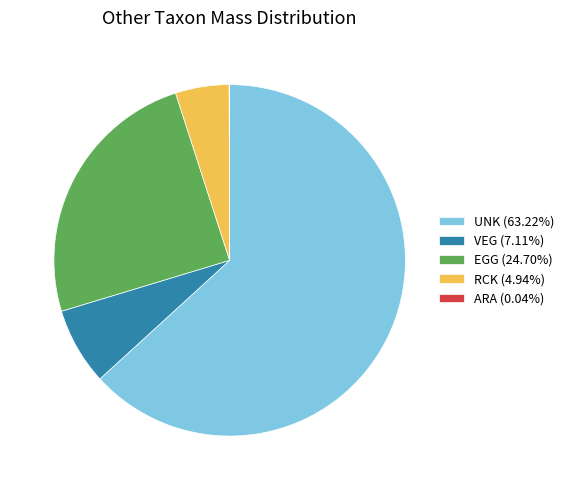

Does any single category account for the majority?

Yes